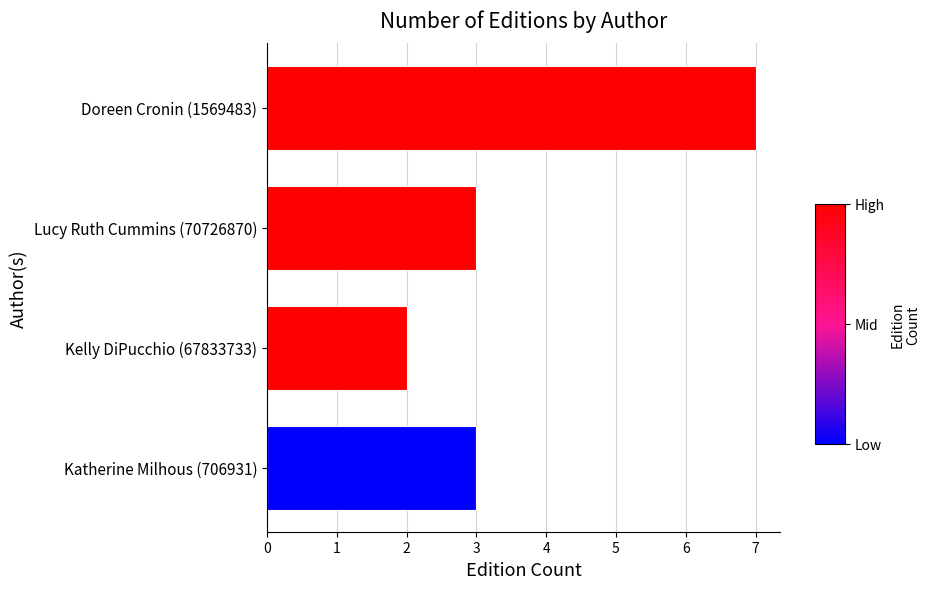

Are the bars grouped side by side (vs. stacked)?

No